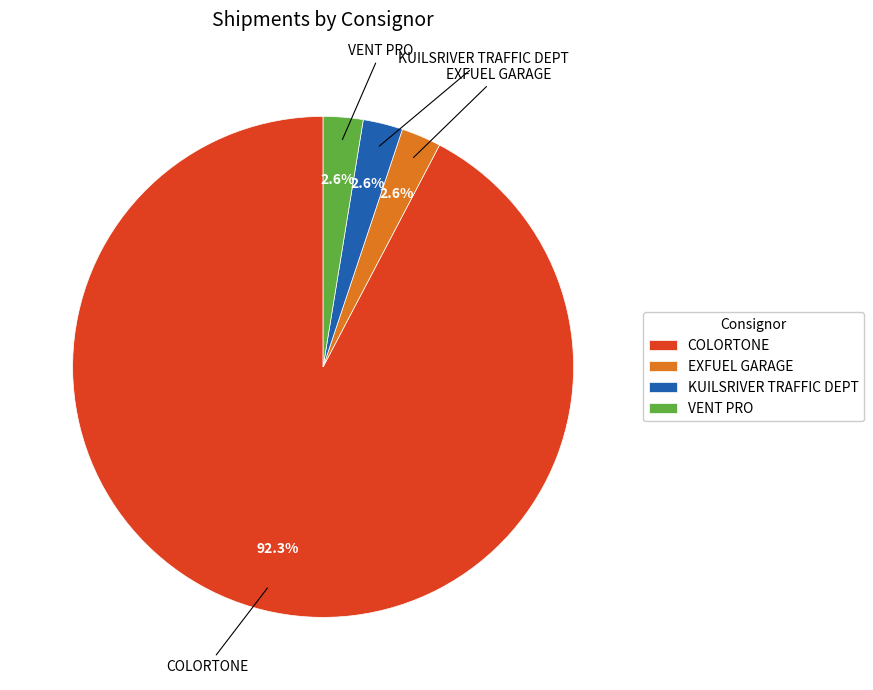

To the nearest percent, what is the difference between the largest and smallest slice percentages?

90%